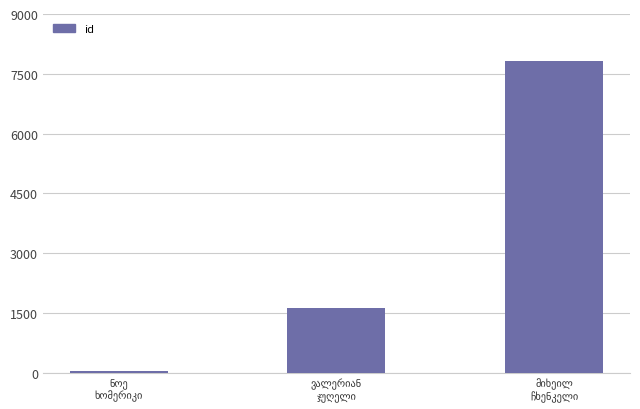

Reading left to right, extract all data points from this chart.

33	1620	7811